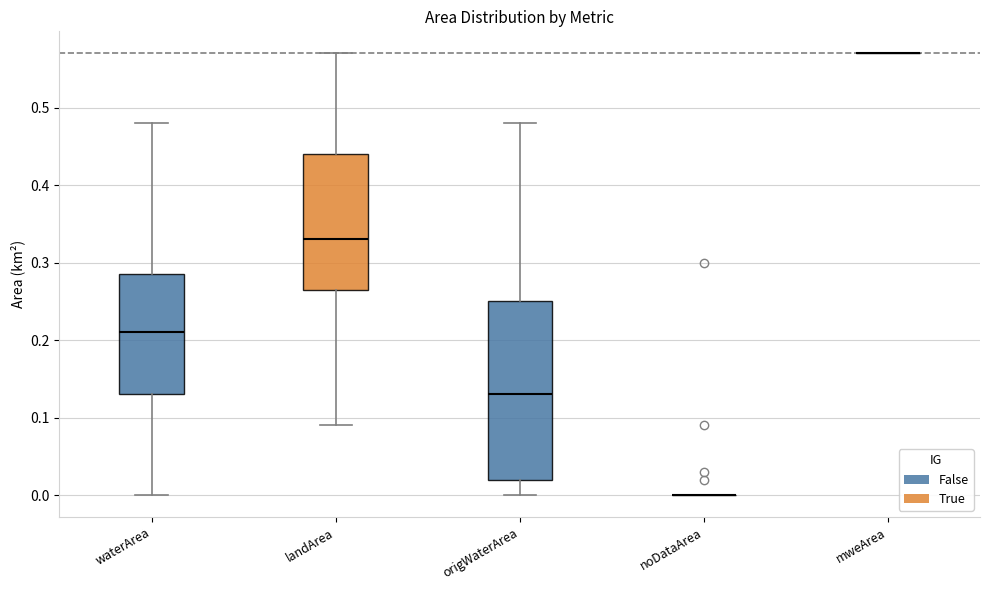

Reading left to right, transcribe this box plot: for each box, give where its median line is, the range the box spans, and where its two whiskers end, as read against the y-axis. The values are not printed on the chart, so give them approximately, as read against the axis.

waterArea: median 0.21, box 0.13 to 0.29, whiskers 0.00 to 0.48
landArea: median 0.33, box 0.27 to 0.44, whiskers 0.09 to 0.57
origWaterArea: median 0.13, box 0.02 to 0.25, whiskers 0.00 to 0.48
noDataArea: box collapsed to a line at 0.00, whiskers 0.00 to 0.00
mweArea: box collapsed to a line at 0.57, whiskers 0.57 to 0.57